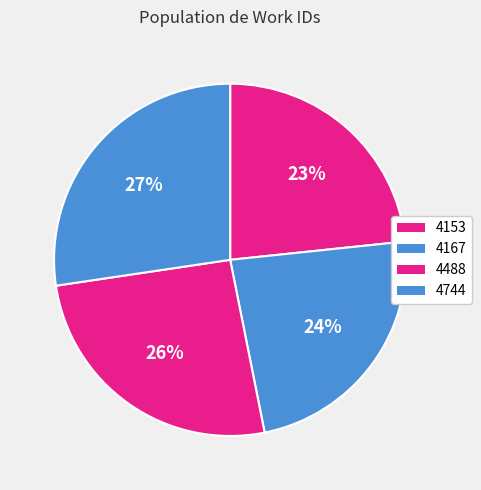

Does any single category account for the majority?

No